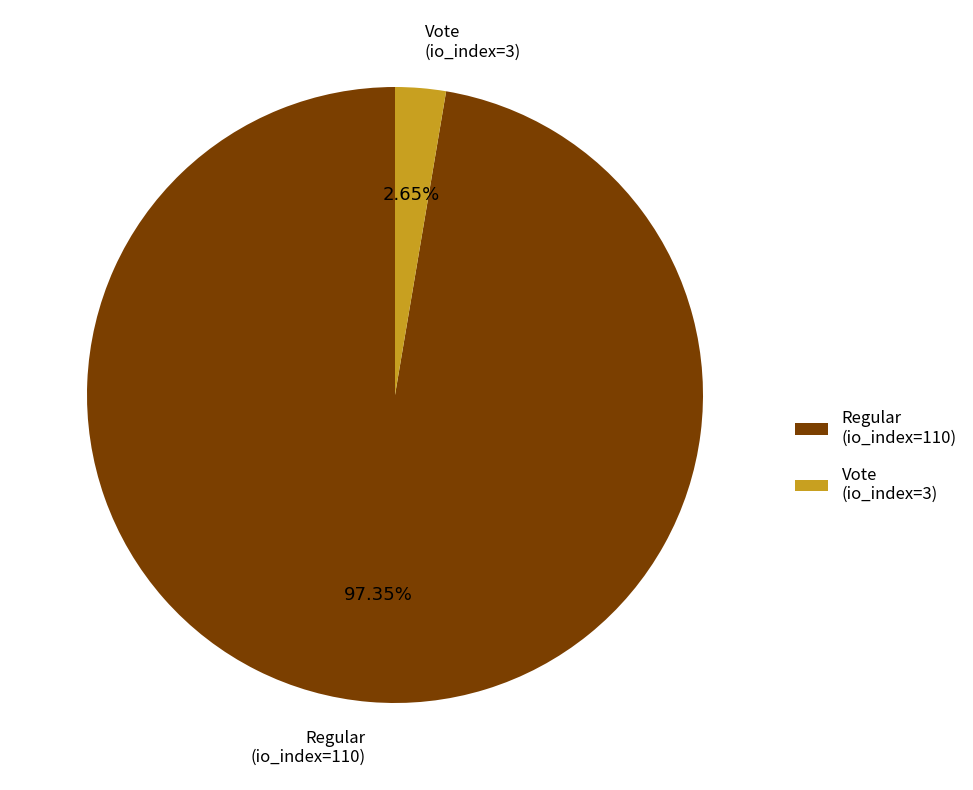

Which slice represents more than half of the pie?

Regular (io_index=110)